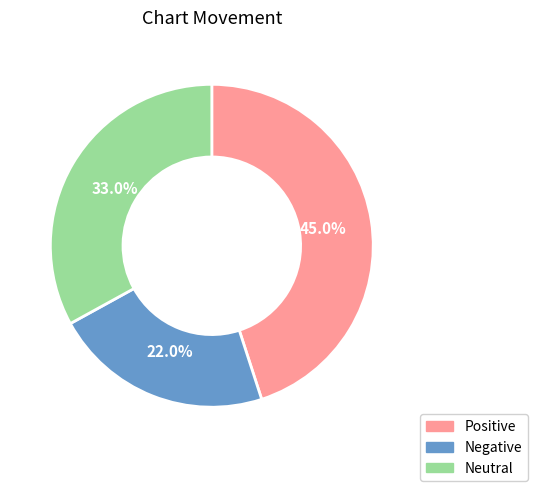

Is there a majority slice in this chart?

No